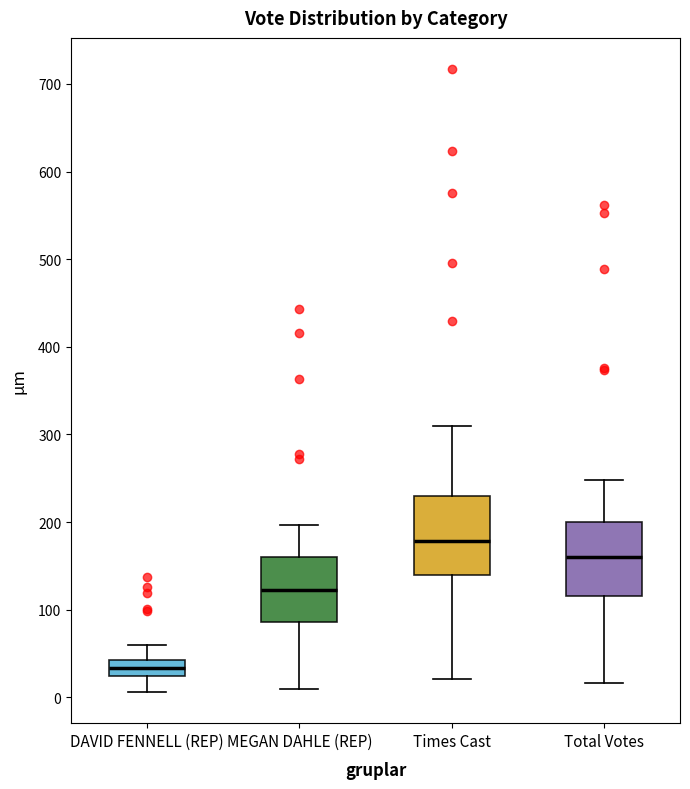

Reading left to right, read every box against the y-axis: the position of its median line, the range the box covers, and the ends of its whiskers. The values are not printed on the chart, so give them approximately, as read against the axis.

DAVID FENNELL (REP): median 30, box 20 to 40, whiskers 10 to 60
MEGAN DAHLE (REP): median 120, box 90 to 160, whiskers 10 to 200
Times Cast: median 180, box 140 to 230, whiskers 20 to 310
Total Votes: median 160, box 120 to 200, whiskers 20 to 250